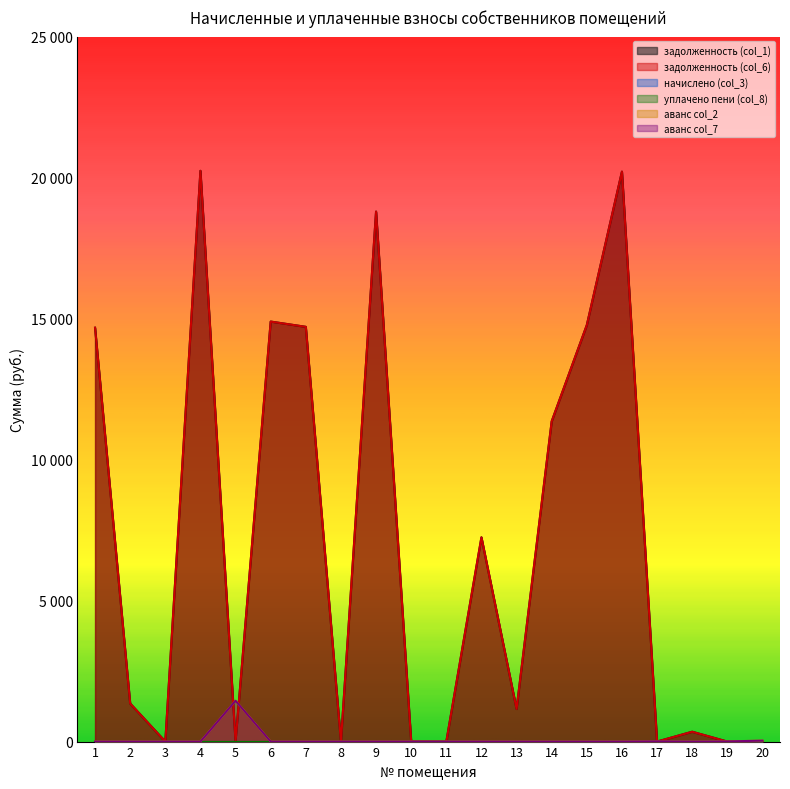

Is it true that задолженность (col_6) equals 27431.9 at 4?

False